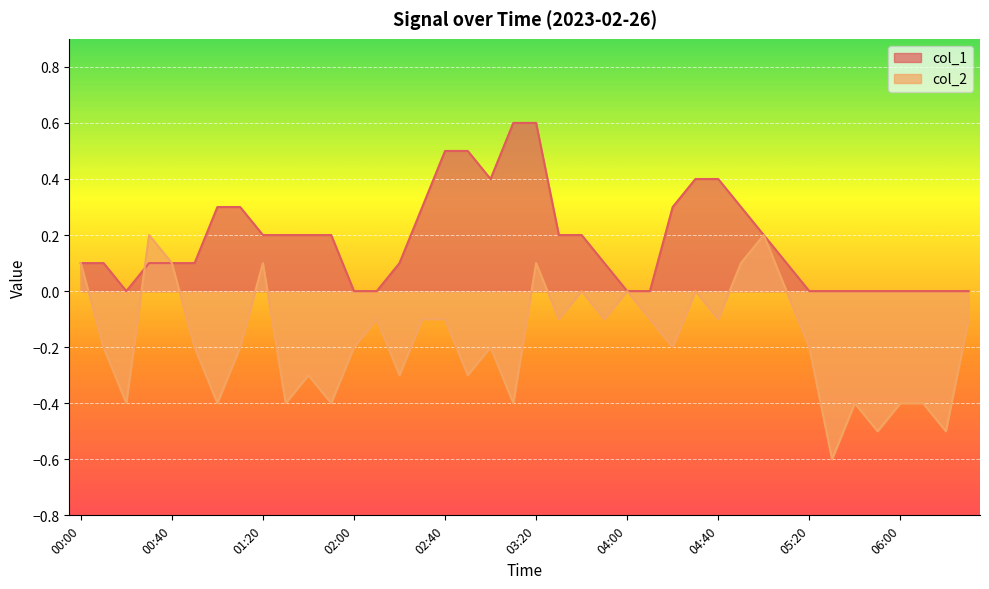

What value does the col_1 series have at 00:40?

0.1